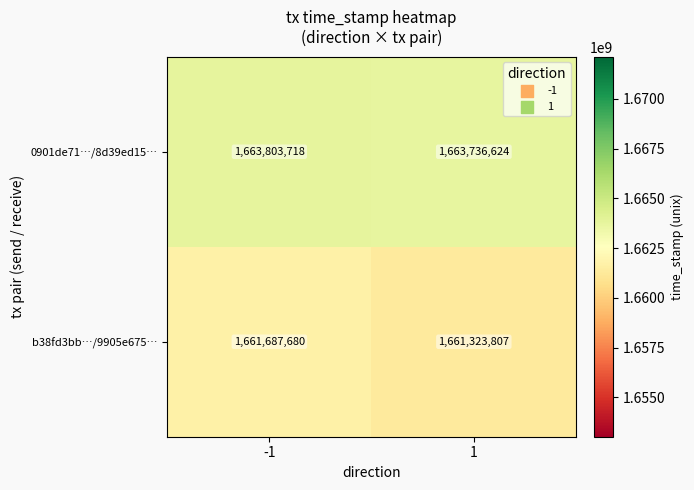

At 1, list the series in order from smallest to largest.

b38fd3bb…/9905e675…, 0901de71…/8d39ed15…